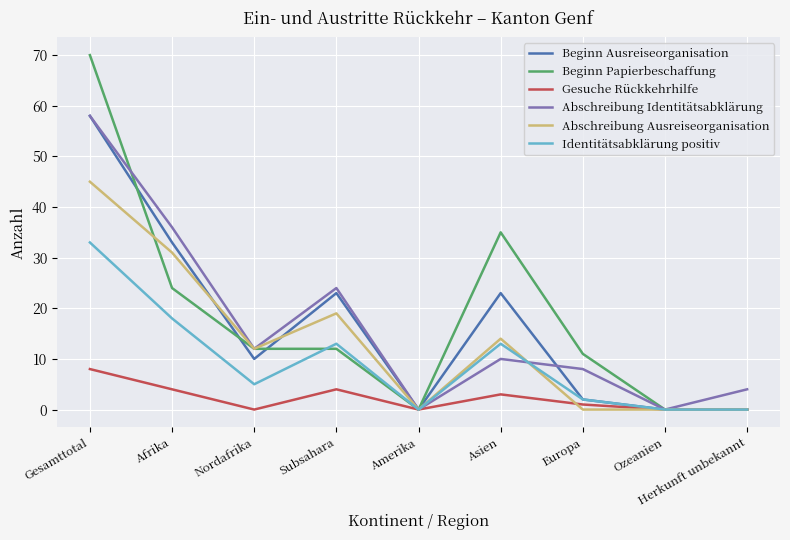

What is the greatest value displayed?

70